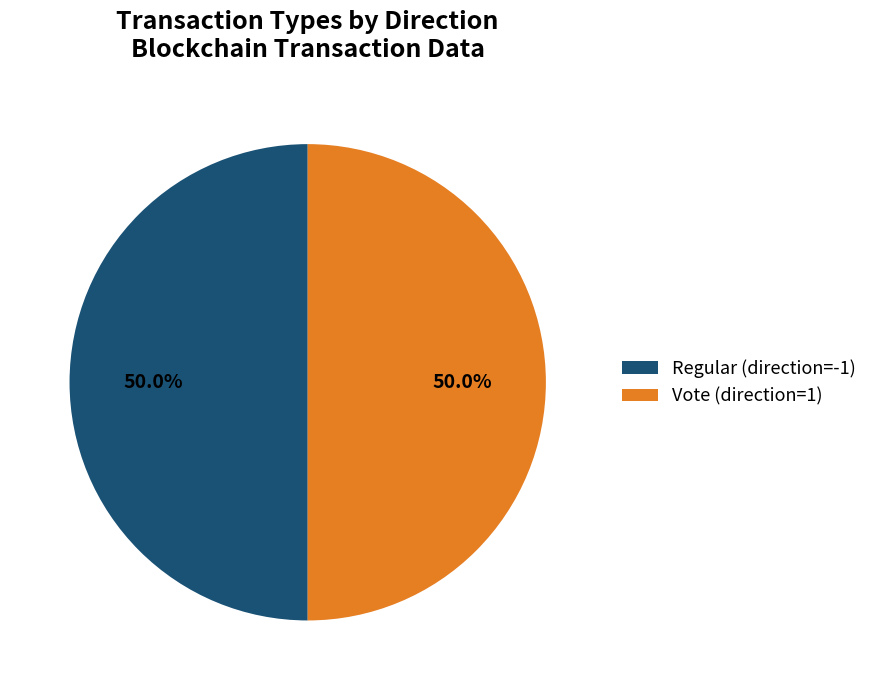

What is the ratio of the value at Vote (direction=1) to the value at Regular (direction=-1)?

1.0